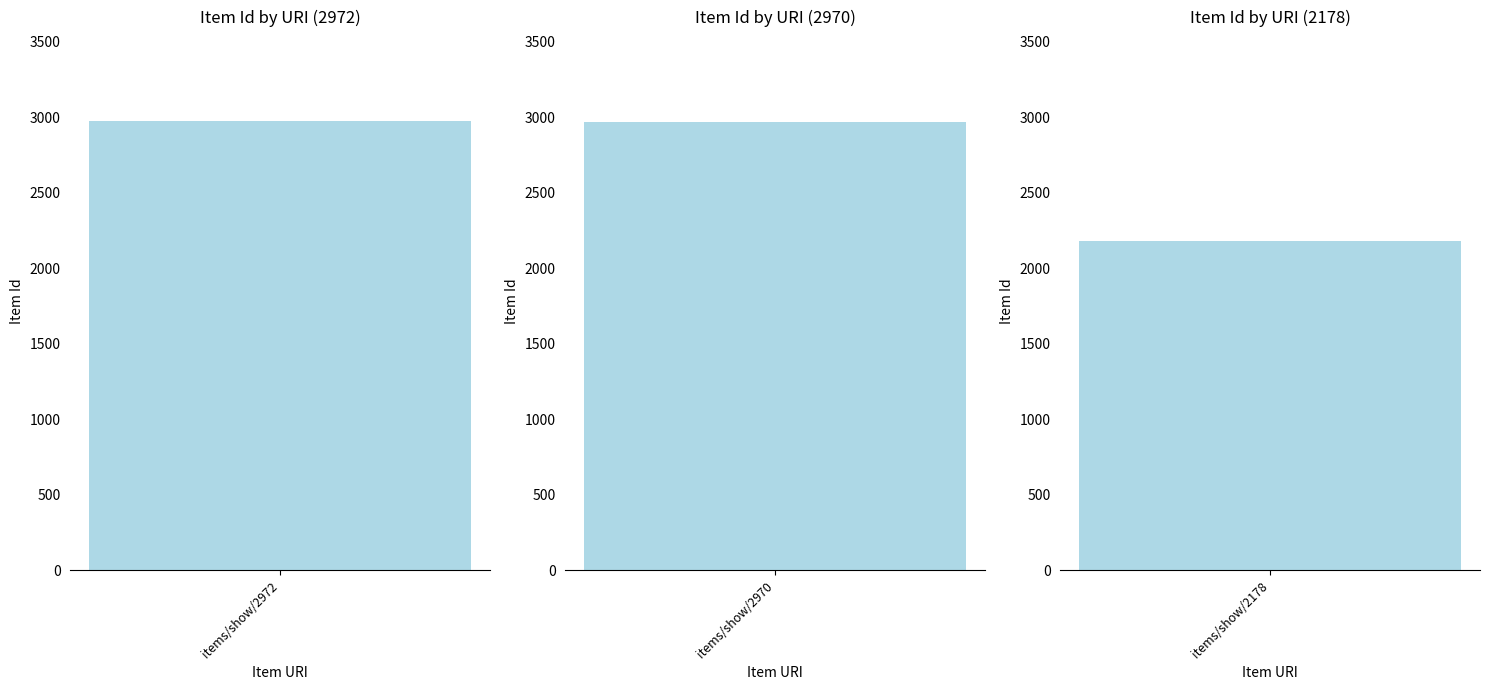

What is the difference between the second highest and minimum values?

792